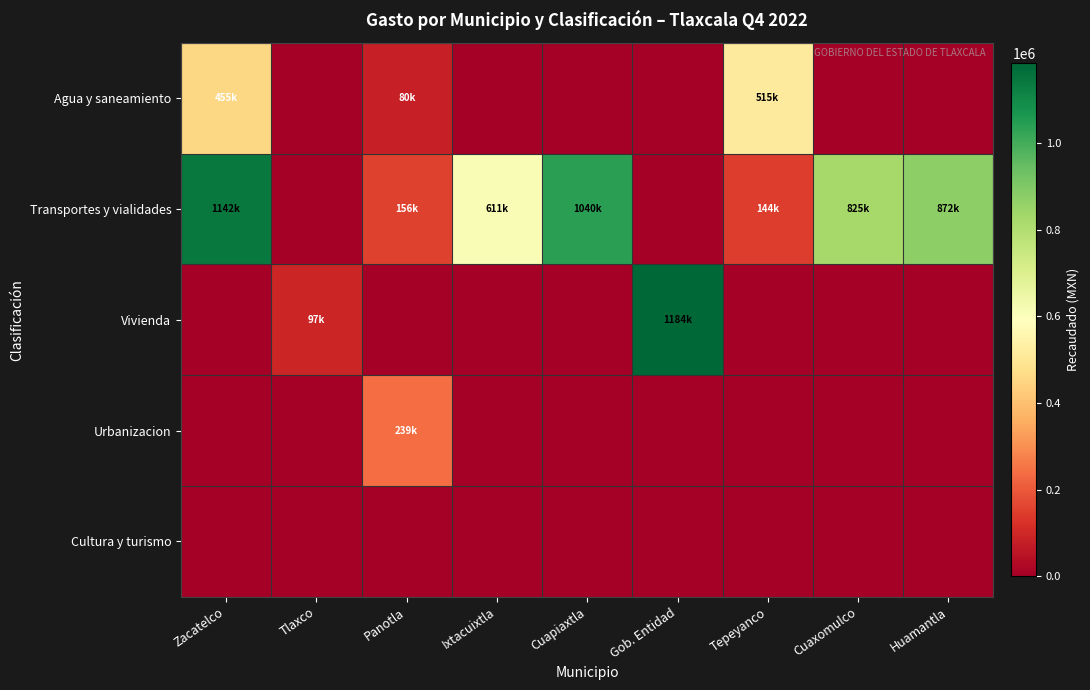

What is the difference between the highest and lowest values at Zacatelco?

1141650.4